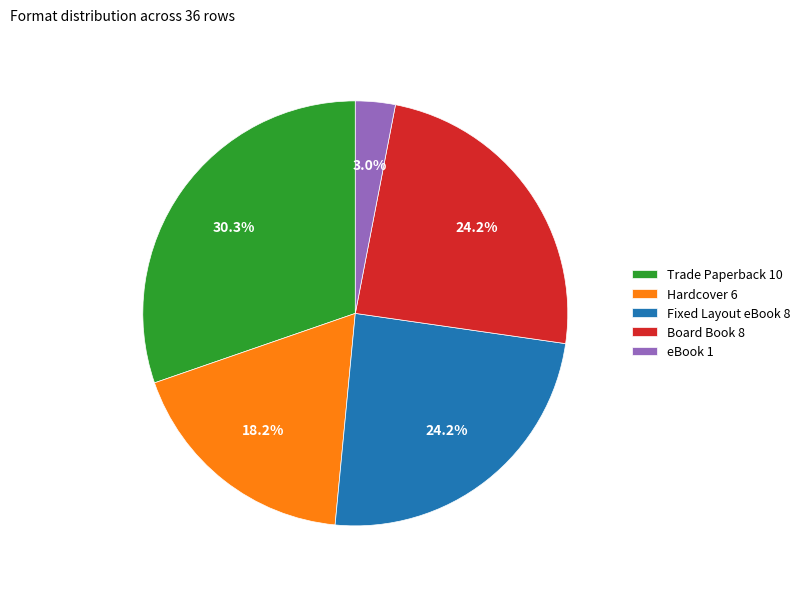

What percentage is the Trade Paperback slice, to the nearest percent?

30%